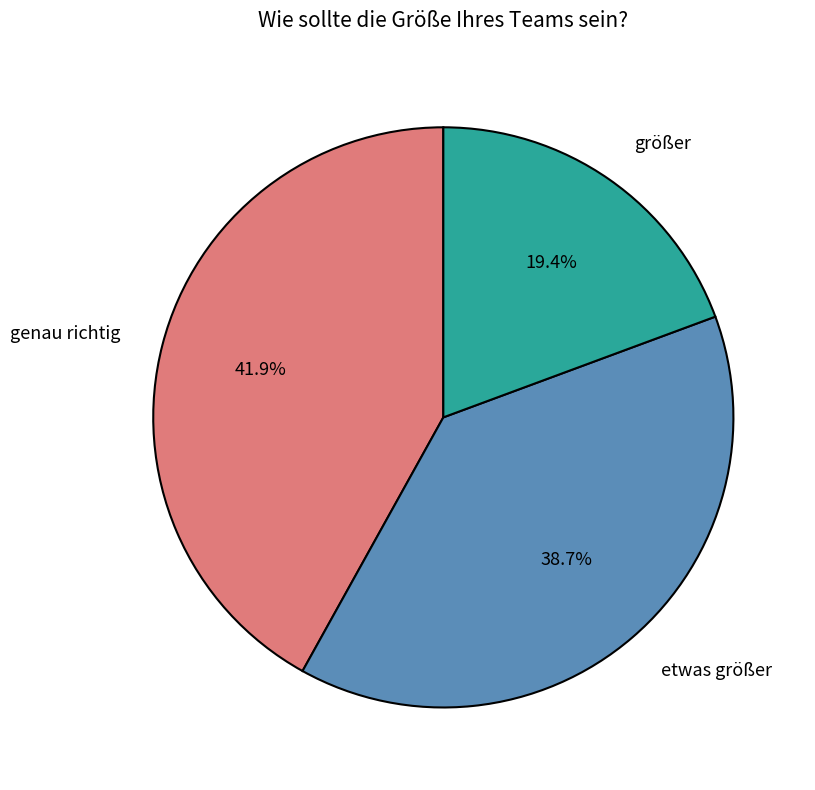

Combined, do etwas größer and größer account for over 50%?

Yes